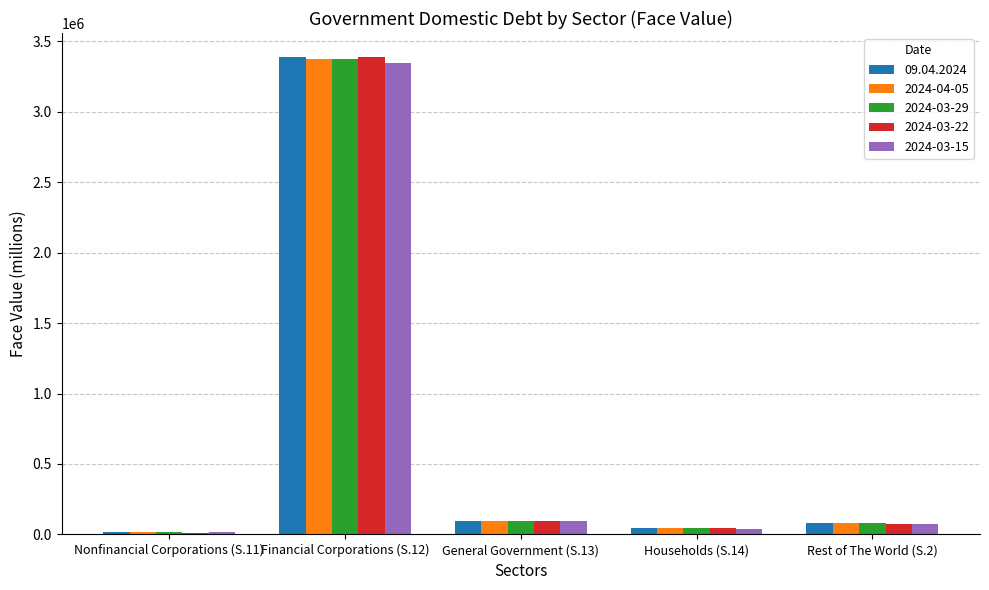

Which category has the highest value across all series?

Financial Corporations (S.12)